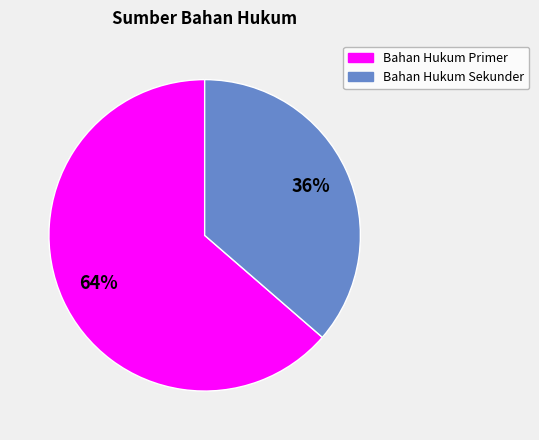

How many slices are in this pie chart?

2